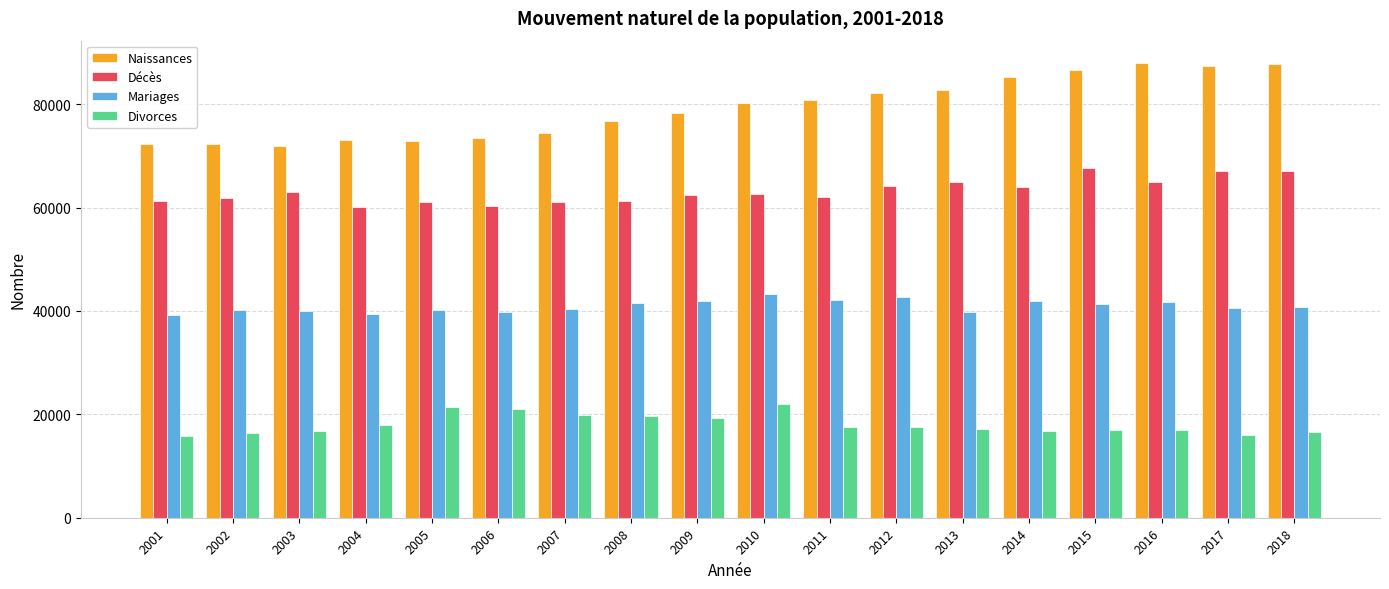

True or false: Naissances has a value of 117060 at 2006.

False